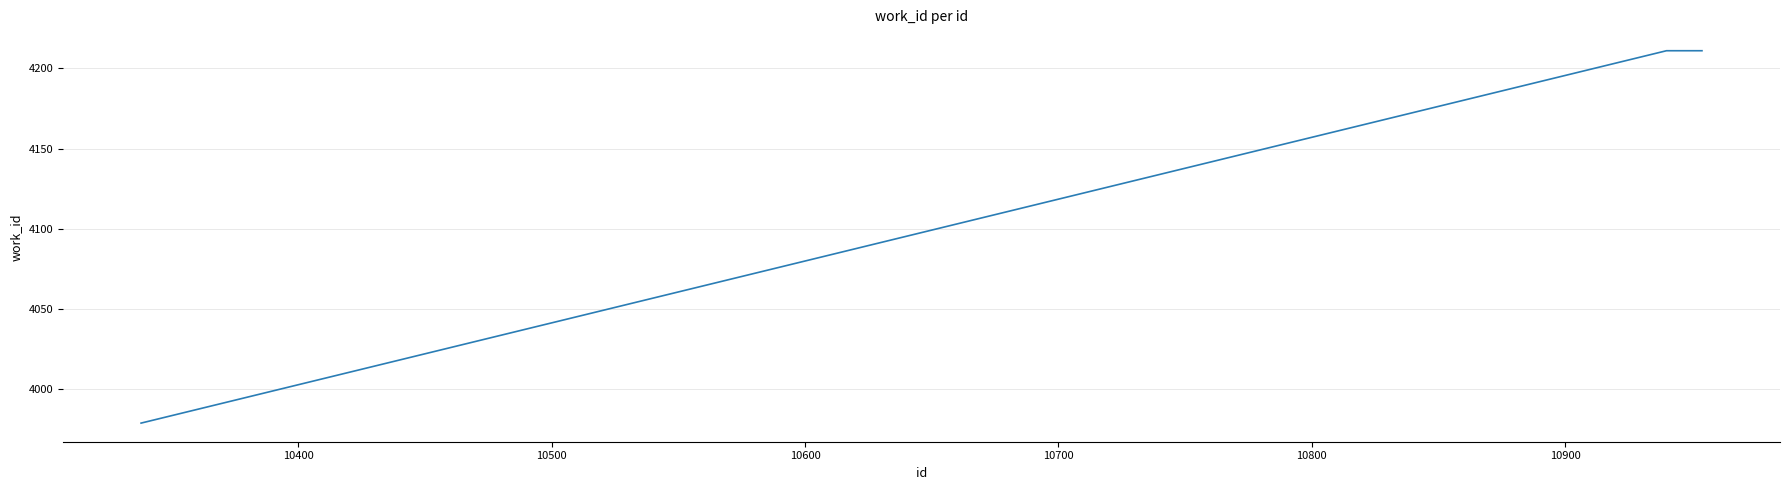

What is the greatest value displayed?

4211